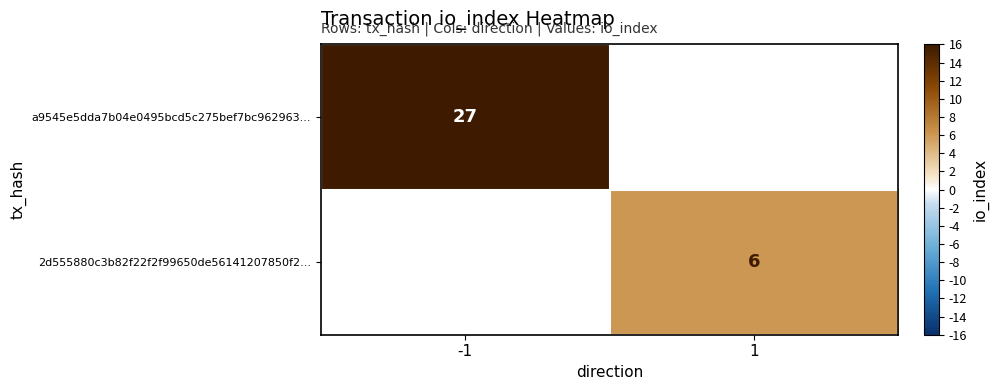

Is it true that 2d555880c3b82f22f2f99650de56141207850f2... equals 3 at 1?

False